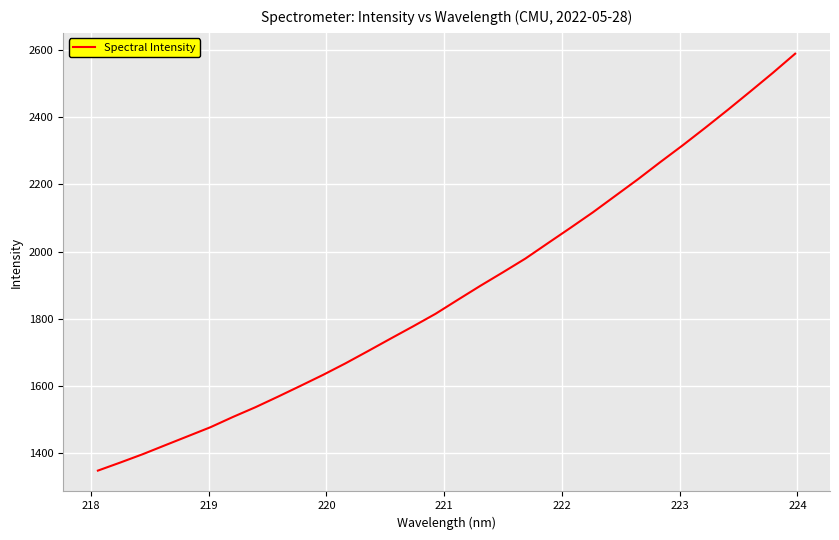

How many lines are shown in the chart?

1